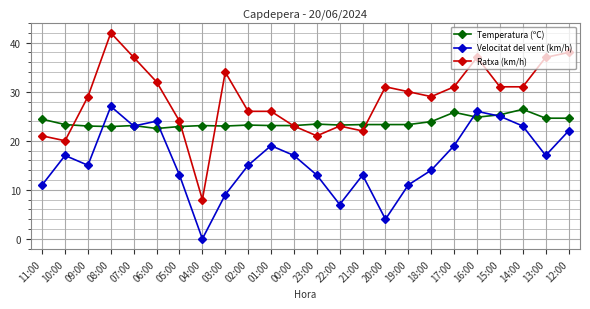

Rank the series at 17:00 from highest to lowest value.

Ratxa (km/h), Temperatura (ºC), Velocitat del vent (km/h)